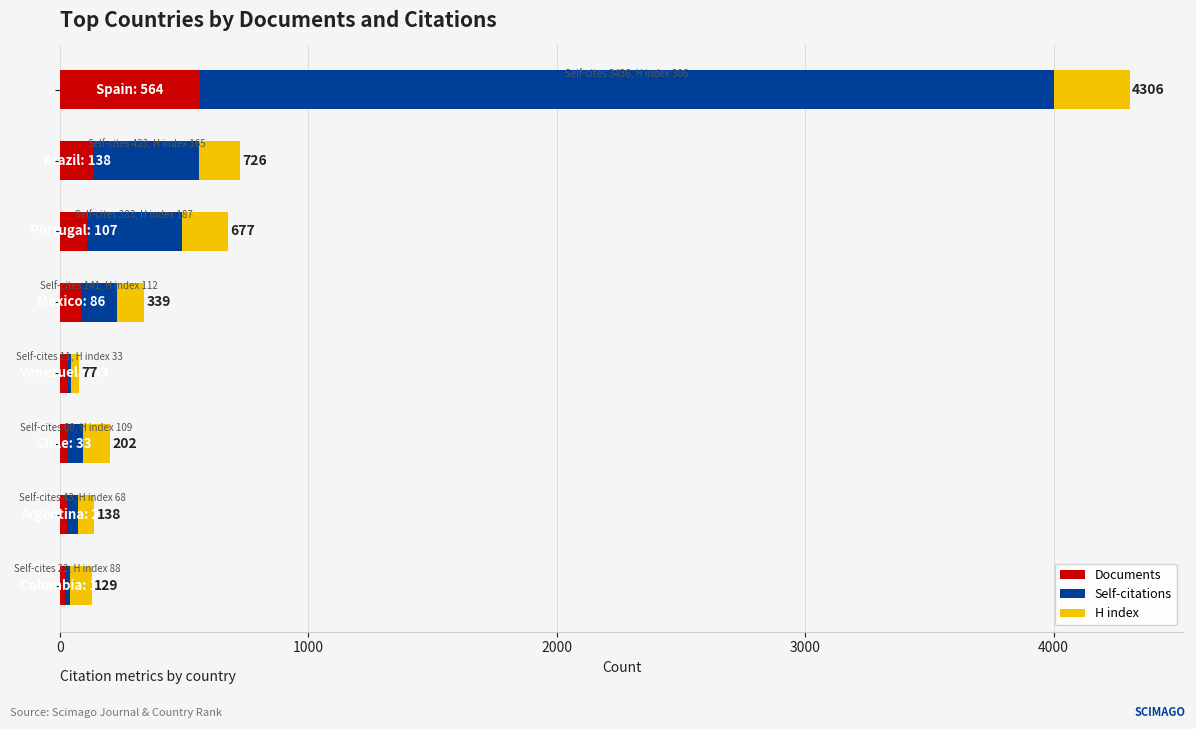

Reading right to left, transcribe all the data shown in this chart.

Documents: 19	27	33	33	86	107	138	564
Self-citations: 22	43	60	11	141	383	423	3436
H index: 88	68	109	33	112	187	165	306